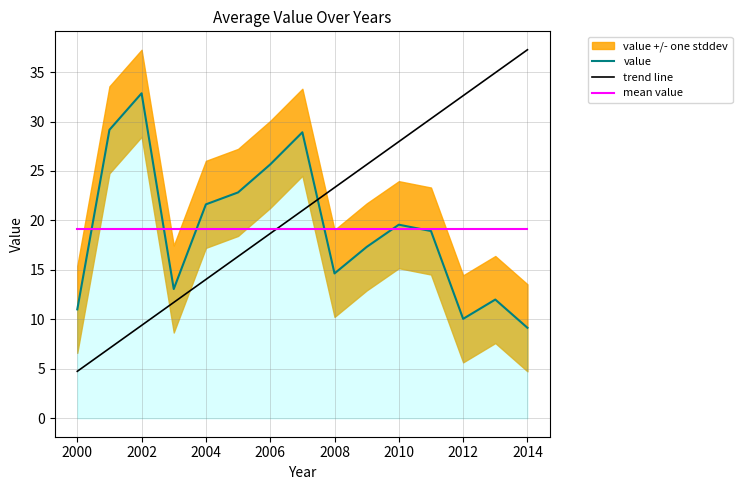

How many values in the value series are below 18?

7